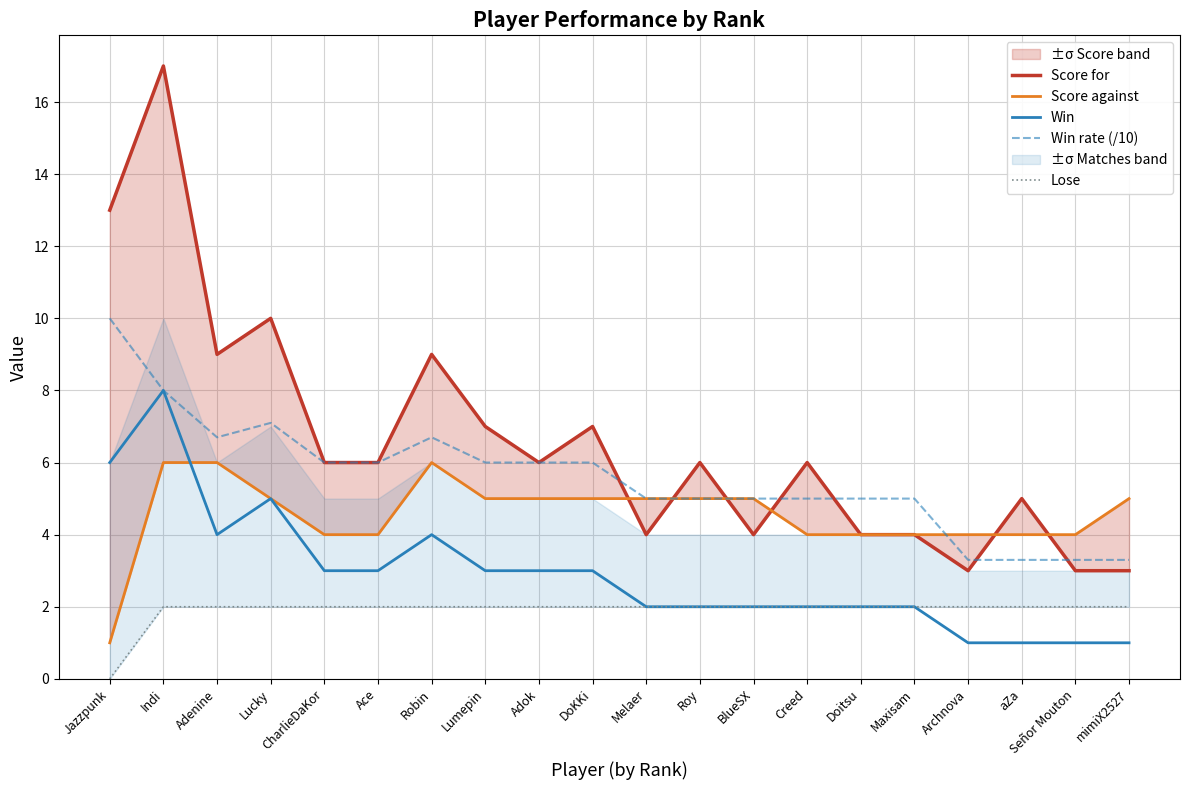

List the labels in order of Win value, largest first.

Indi, Jazzpunk, Lucky, Adenine, Robin, CharlieDaKor, Ace, Lumepin, Adok, DoKKi, Melaer, Roy, BlueSX, Creed, Doitsu, Maxisam, Archnova, aZa, Señor Mouton, mimiX2527